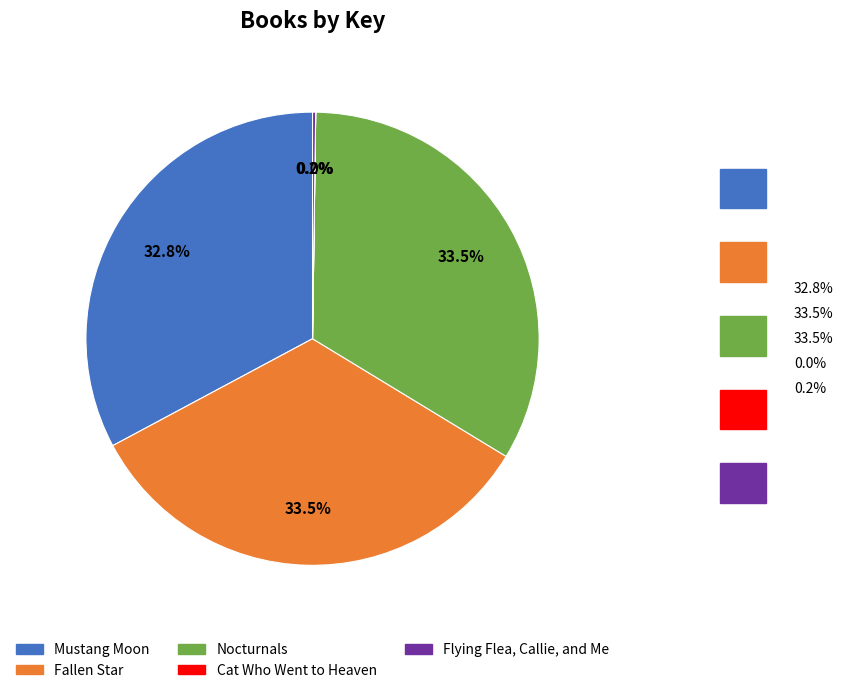

Is there any slice that represents more than half of the pie?

No